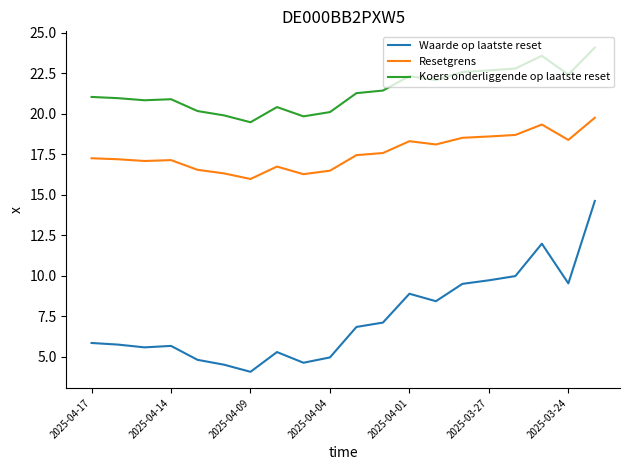

List the series in order of their peak value, lowest first.

Waarde op laatste reset, Resetgrens, Koers onderliggende op laatste reset